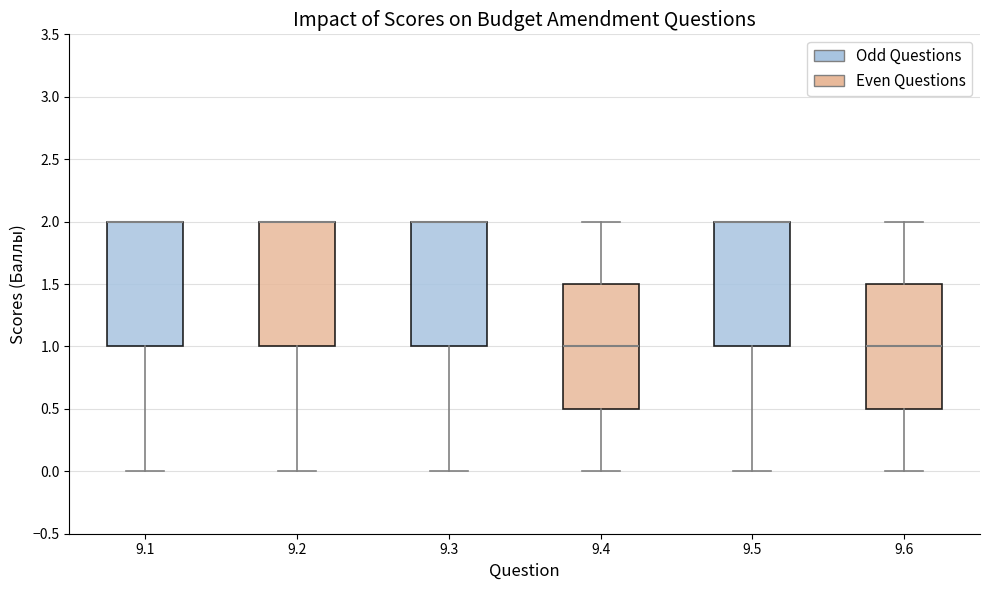

Where does the lower whisker of the box at x = 9.6 end on the y-axis? The values are not printed on the chart, so give them approximately, as read against the axis.

0.0